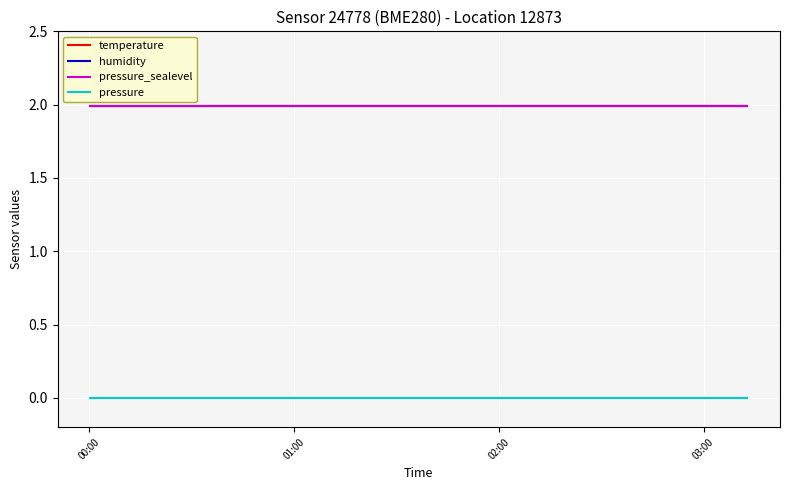

Does the chart display data point markers on the line(s)?

No